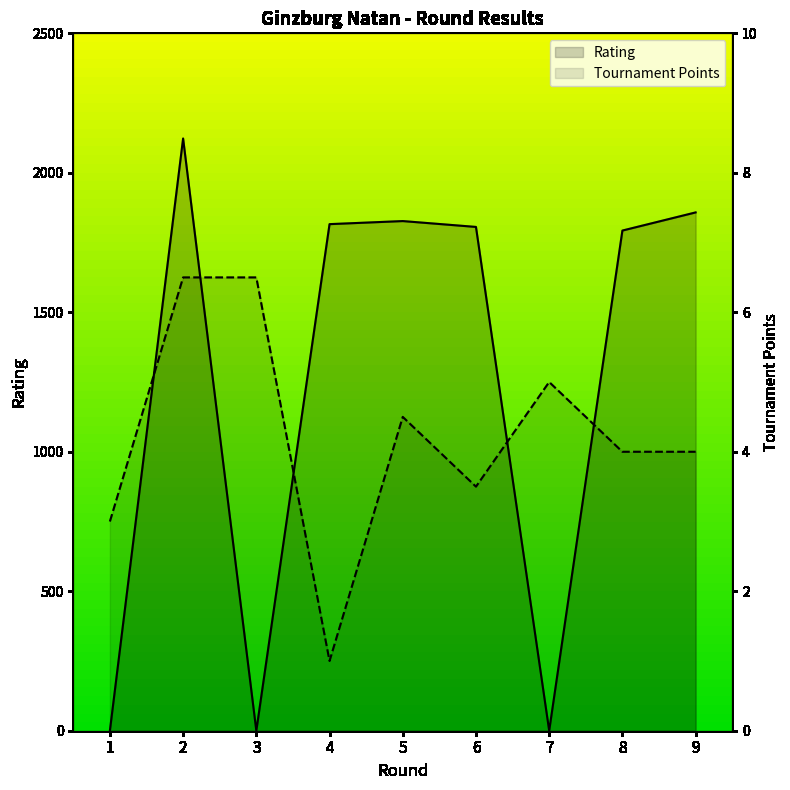

True or false: Rating and Tournament Points cross at least once.

True